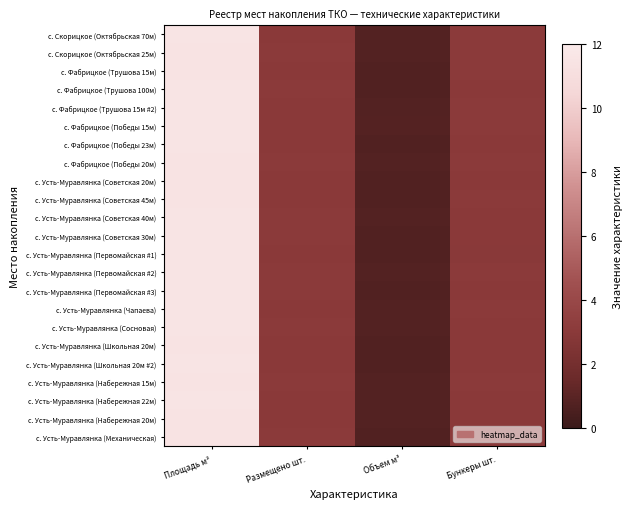

At which category does the chart reach its peak across all series?

Площадь м²